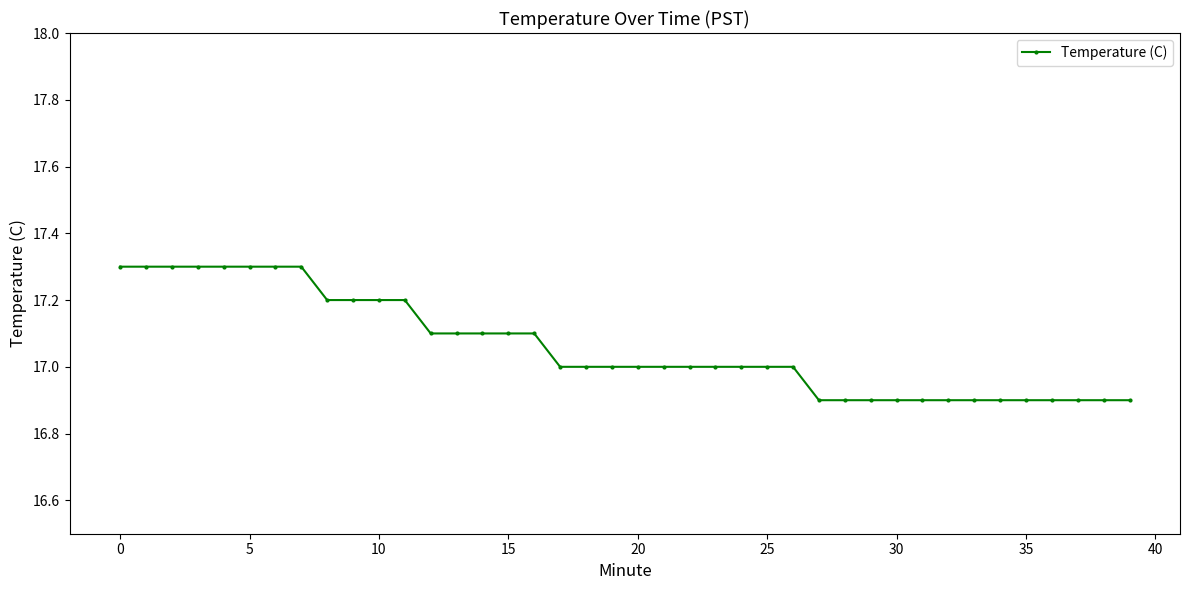

What is the maximum value shown in the chart?

17.3